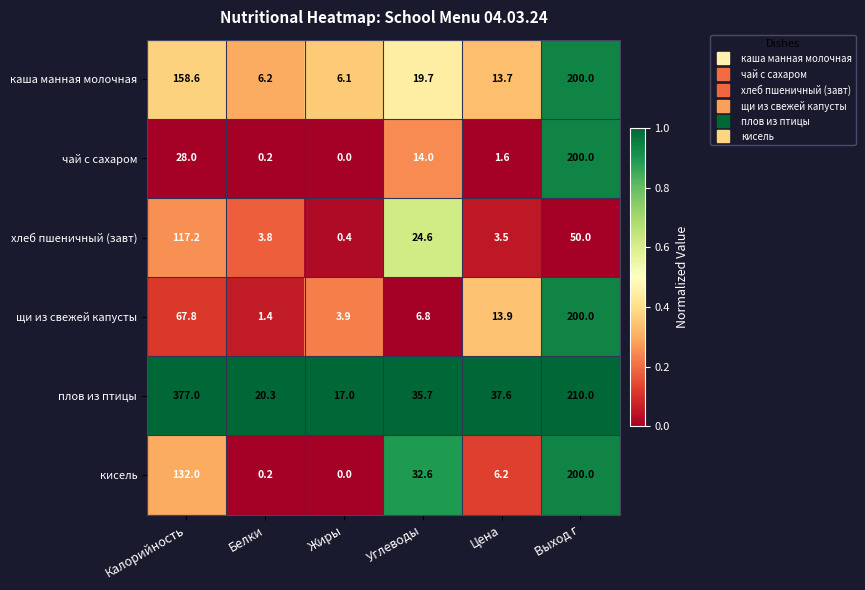

The щи из свежей капусты series shows 3.9 at Жиры. True or false?

True